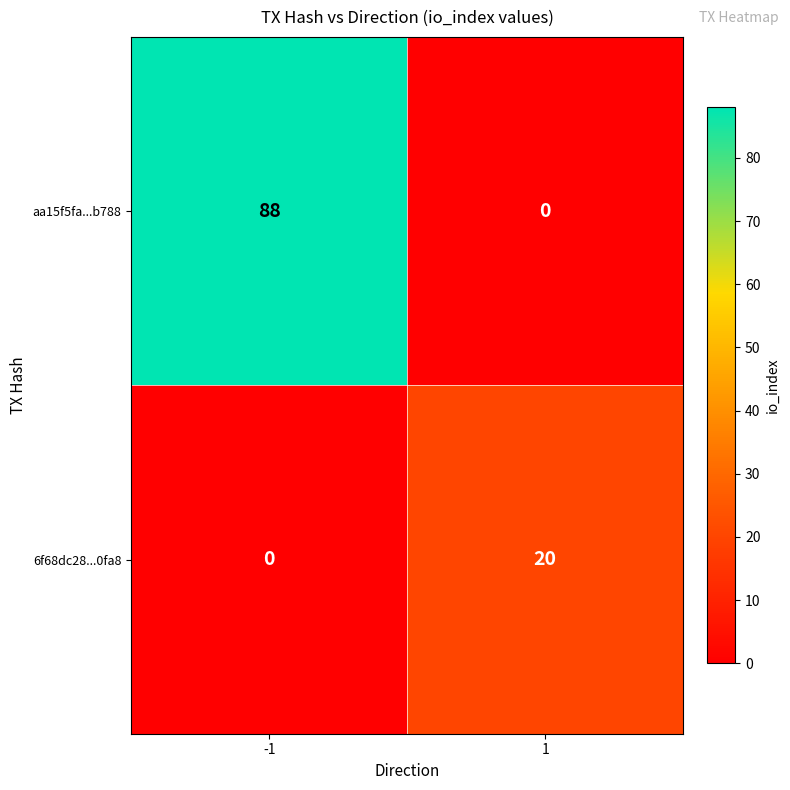

True or false: aa15f5fa...b788 has a value of 88 at -1.

True